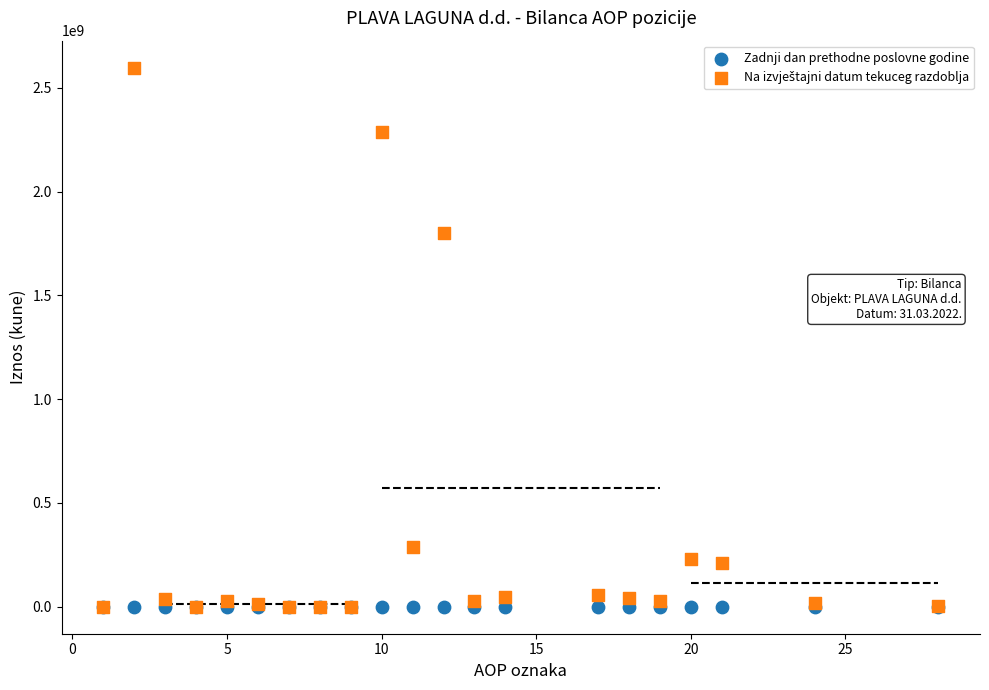

Across all series, what Y value is closest to 1298441235?

1797964943